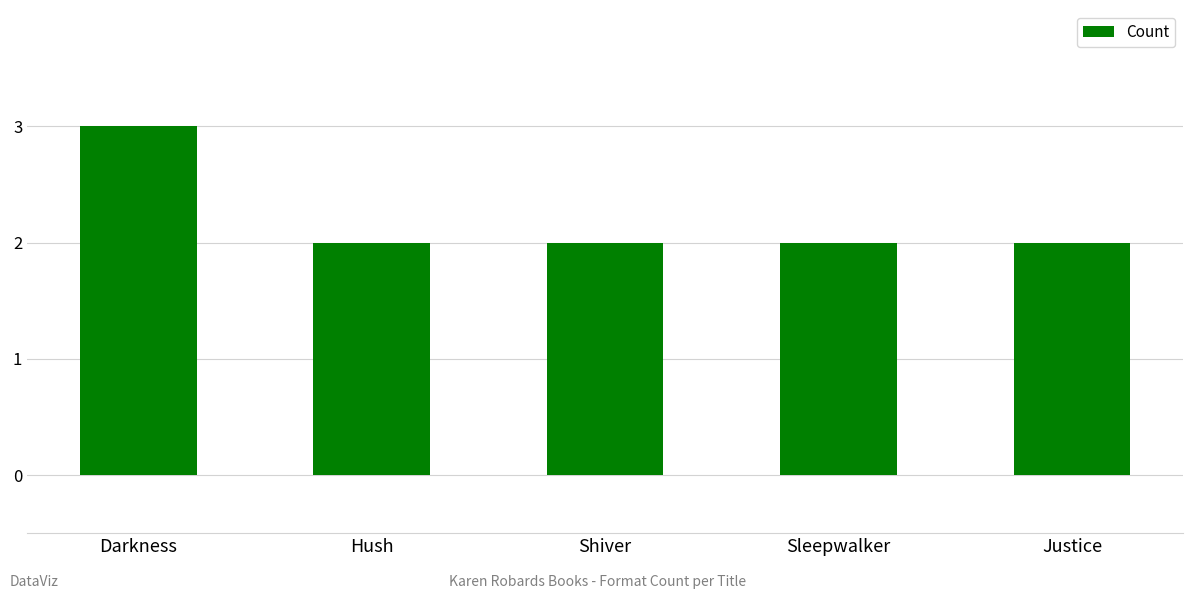

What is the value of the 5th bar from the left?

2